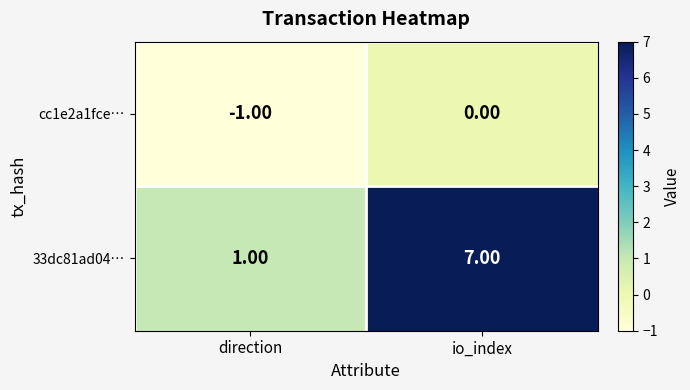

Is the value of cc1e2a1fce… at io_index greater than the value of 33dc81ad04… at io_index?

No